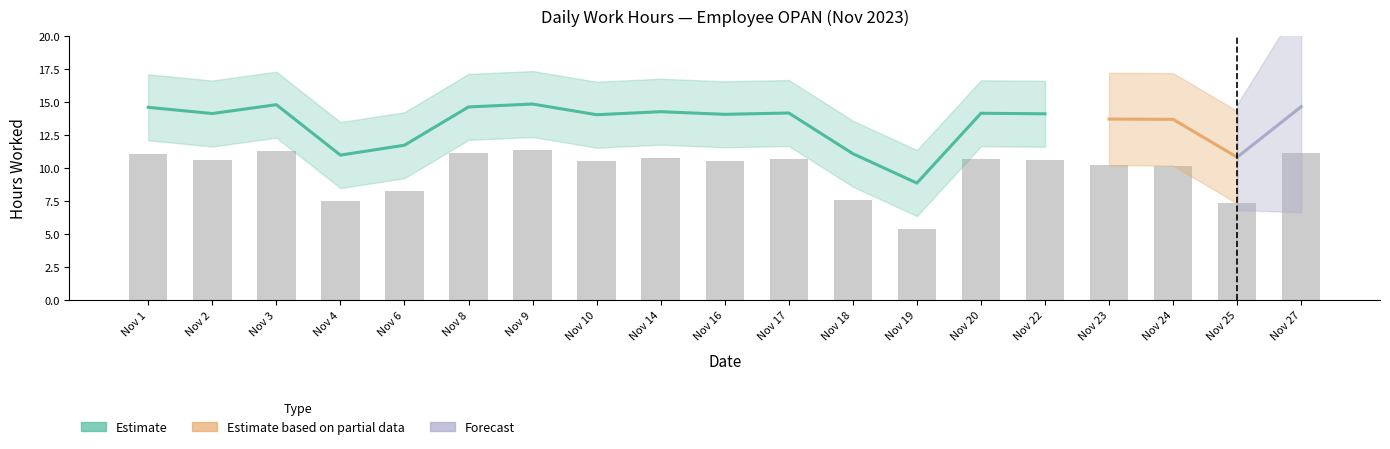

Where is the data nearest to the value 8?

Nov 6